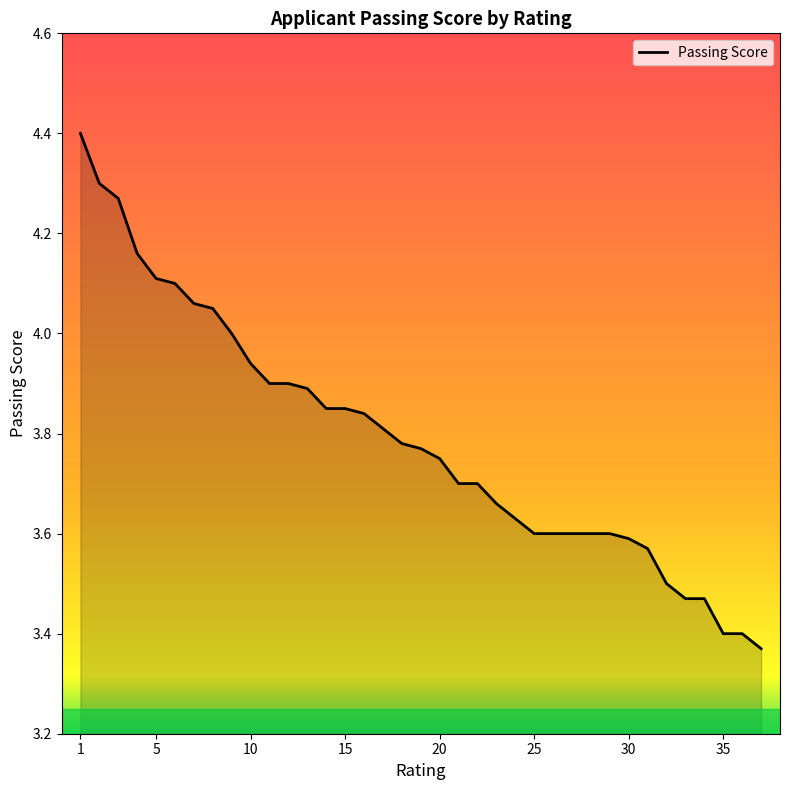

What is the greatest value displayed?

4.4